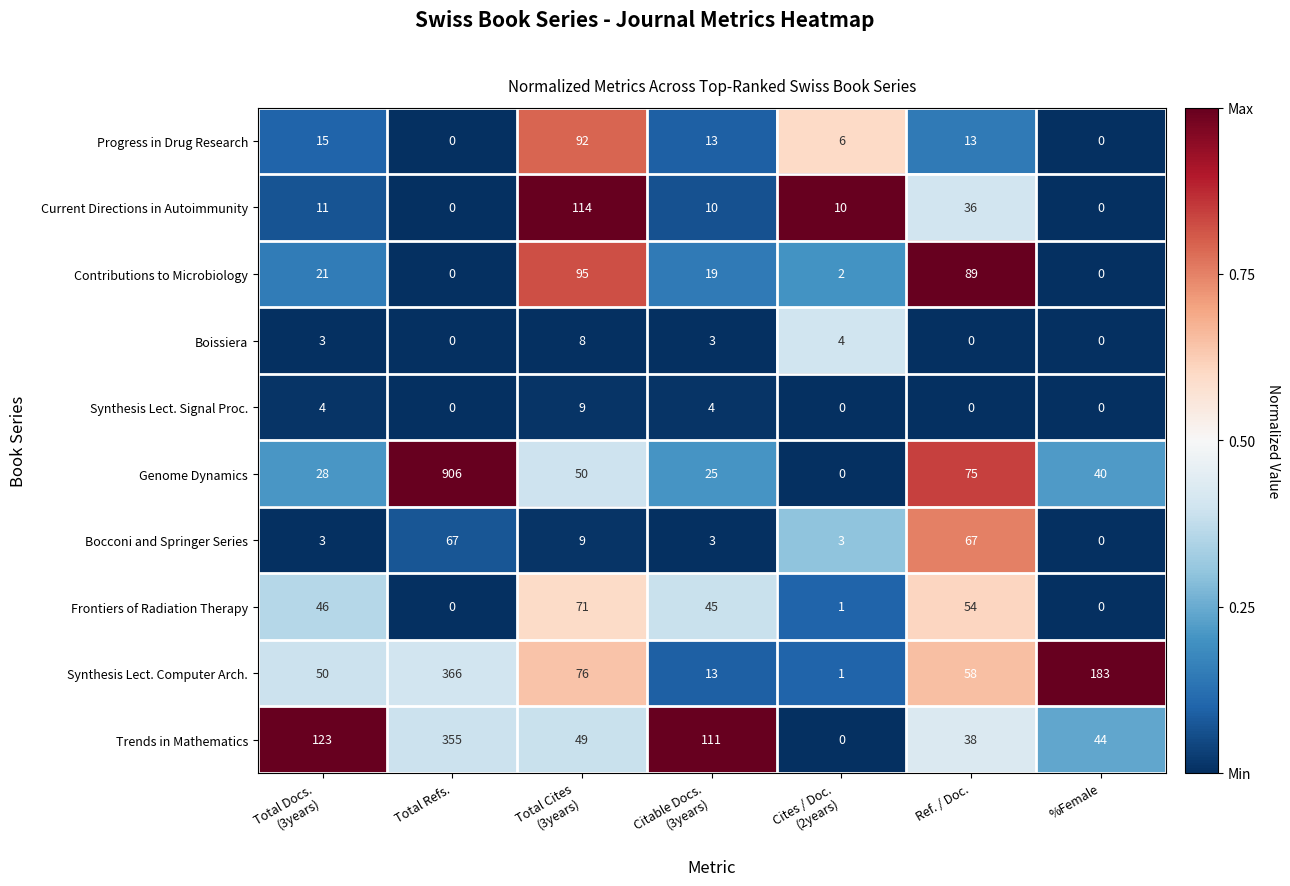

What is the highest value of the Frontiers of Radiation Therapy series?

71